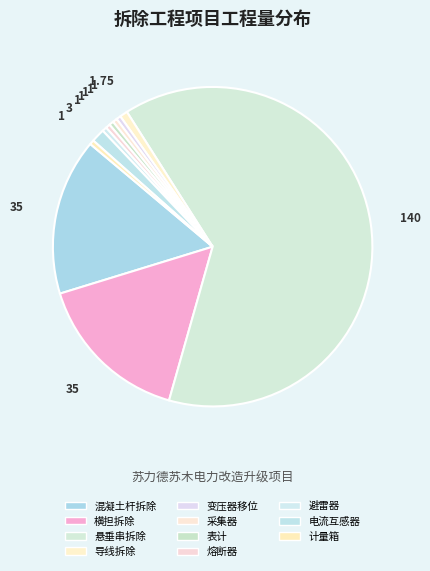

Count the number of slices in the pie.

11